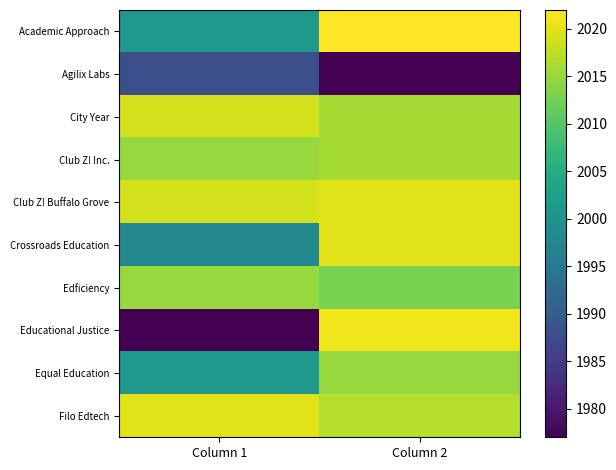

What is the total value across all series at Column 1?

20053